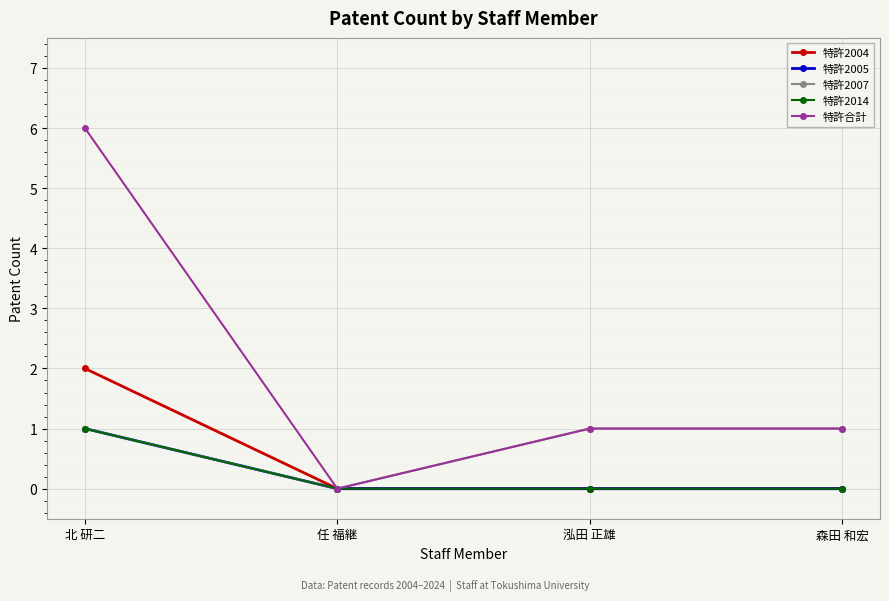

Is this an area chart (filled region under the line)?

No